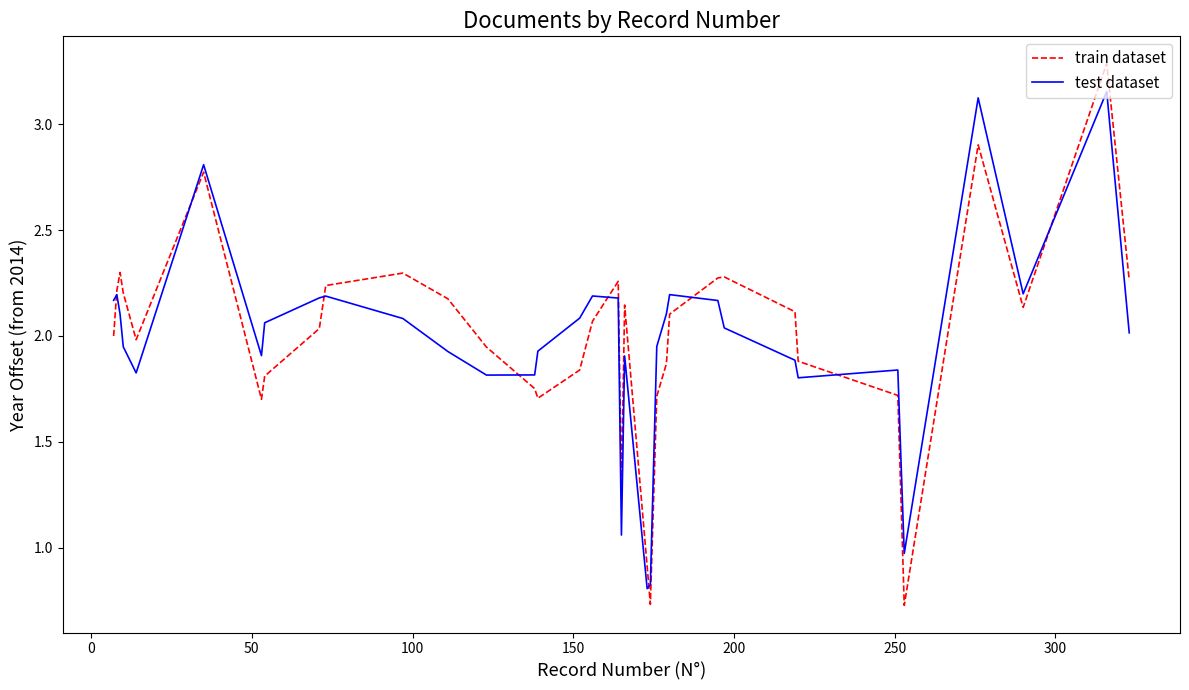

What is the maximum value shown in the chart?

3.3